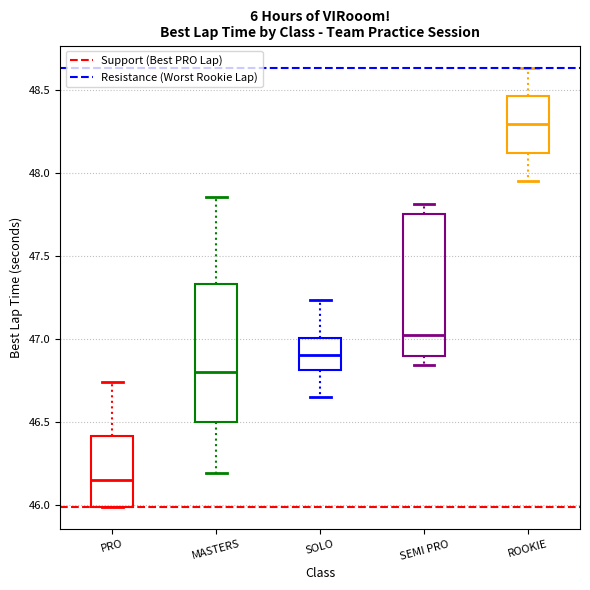

Reading left to right, read every box against the y-axis: the position of its median line, the range the box covers, and the ends of its whiskers. The values are not printed on the chart, so give them approximately, as read against the axis.

PRO: median 46.15, box 46.00 to 46.40, whiskers 46.00 to 46.75
MASTERS: median 46.80, box 46.50 to 47.35, whiskers 46.20 to 47.85
SOLO: median 46.90, box 46.80 to 47.00, whiskers 46.65 to 47.25
SEMI PRO: median 47.05, box 46.90 to 47.75, whiskers 46.85 to 47.80
ROOKIE: median 48.30, box 48.10 to 48.45, whiskers 47.95 to 48.65